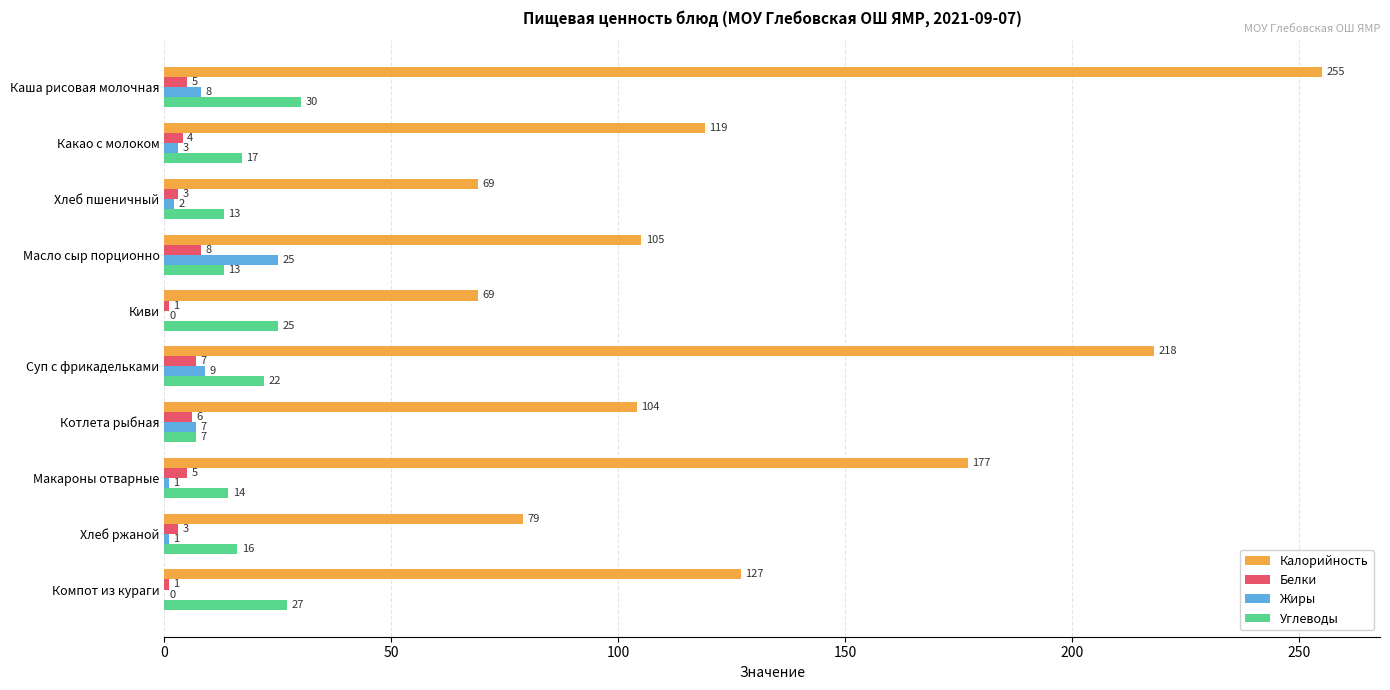

At which label is Калорийность closest to 162?

Макароны отварные